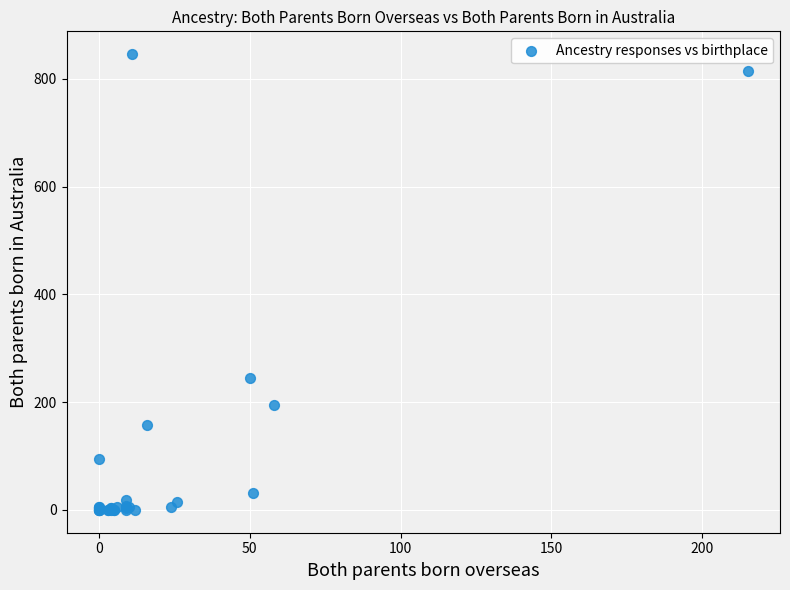

What Y value in the scatter plot is closest to 423?

245